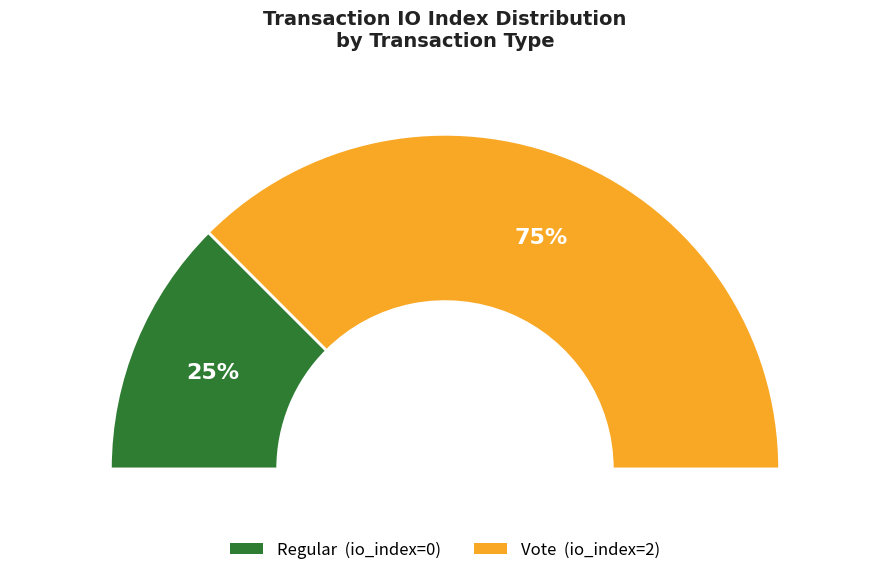

Which category accounts for the majority?

Vote